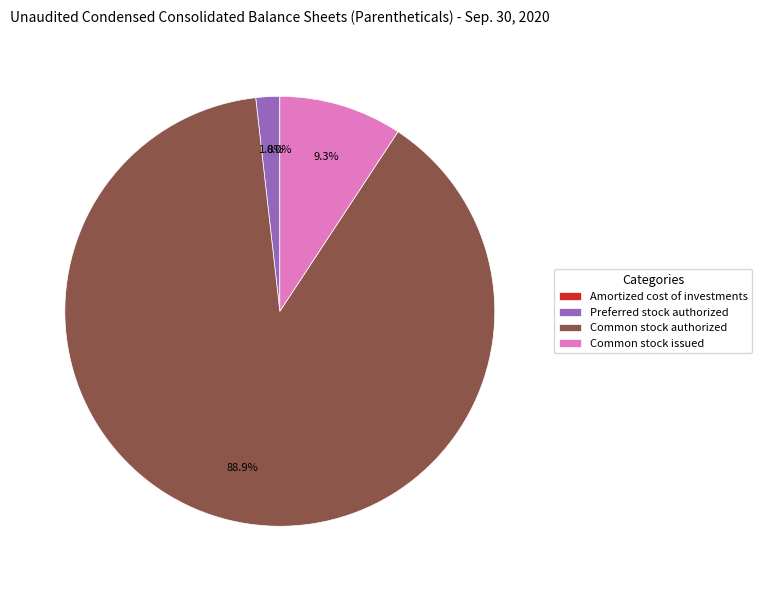

Which slice is the largest?

Common stock authorized